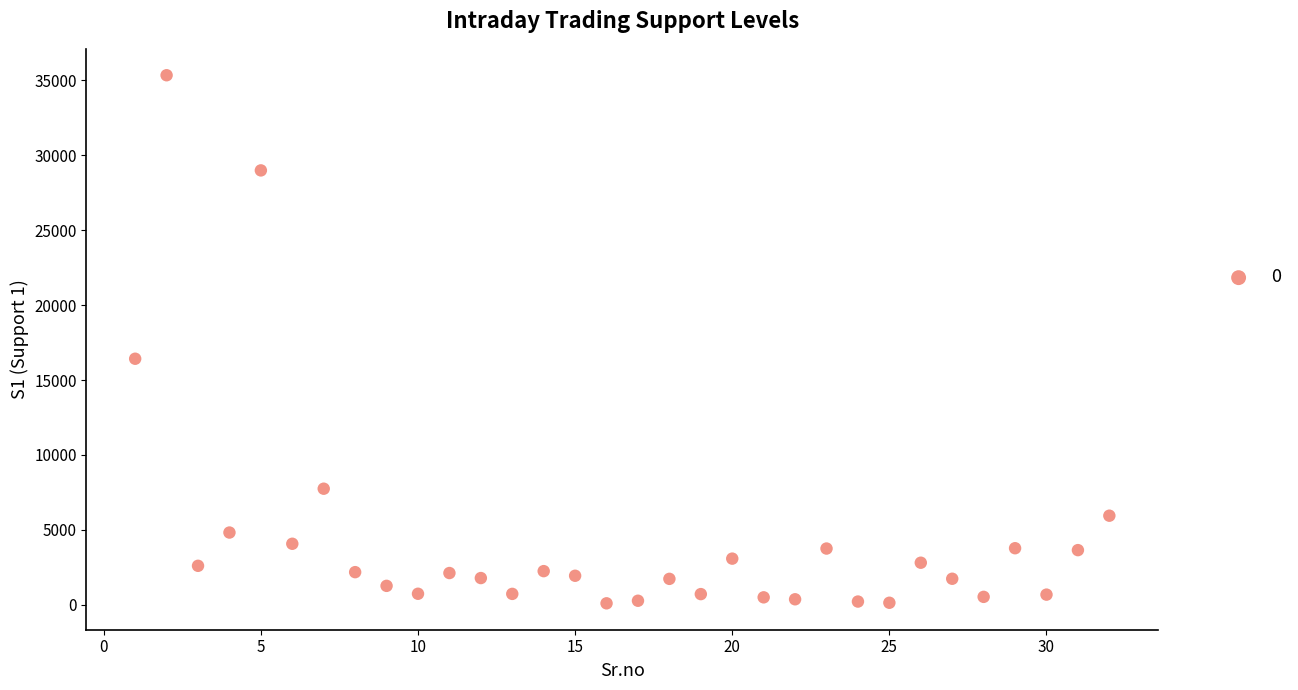

What is the range of X values (max minus min)?

31.0